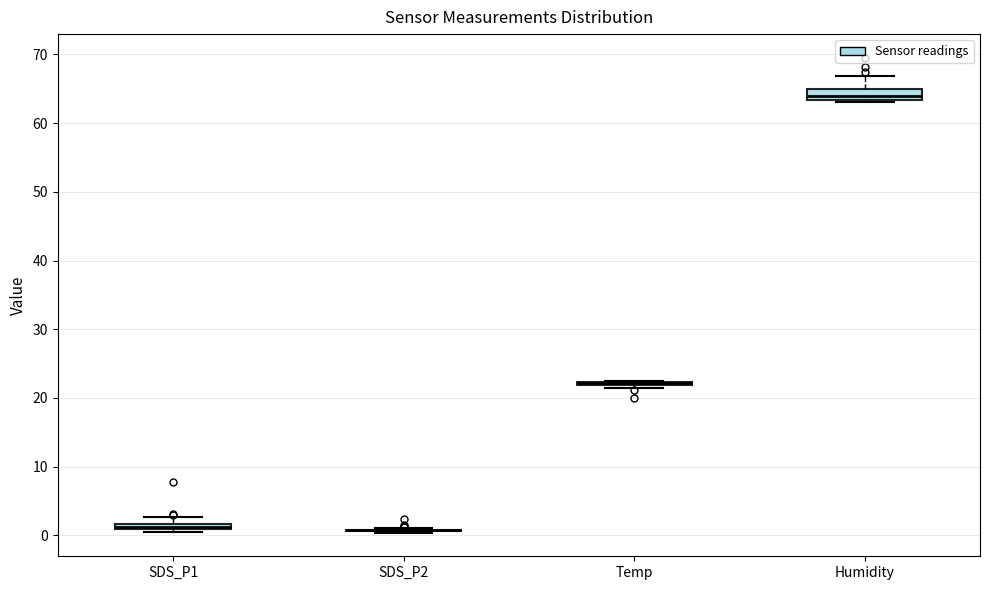

Where is the lower edge of the box for Humidity on the y-axis? The values are not printed on the chart, so give them approximately, as read against the axis.

63